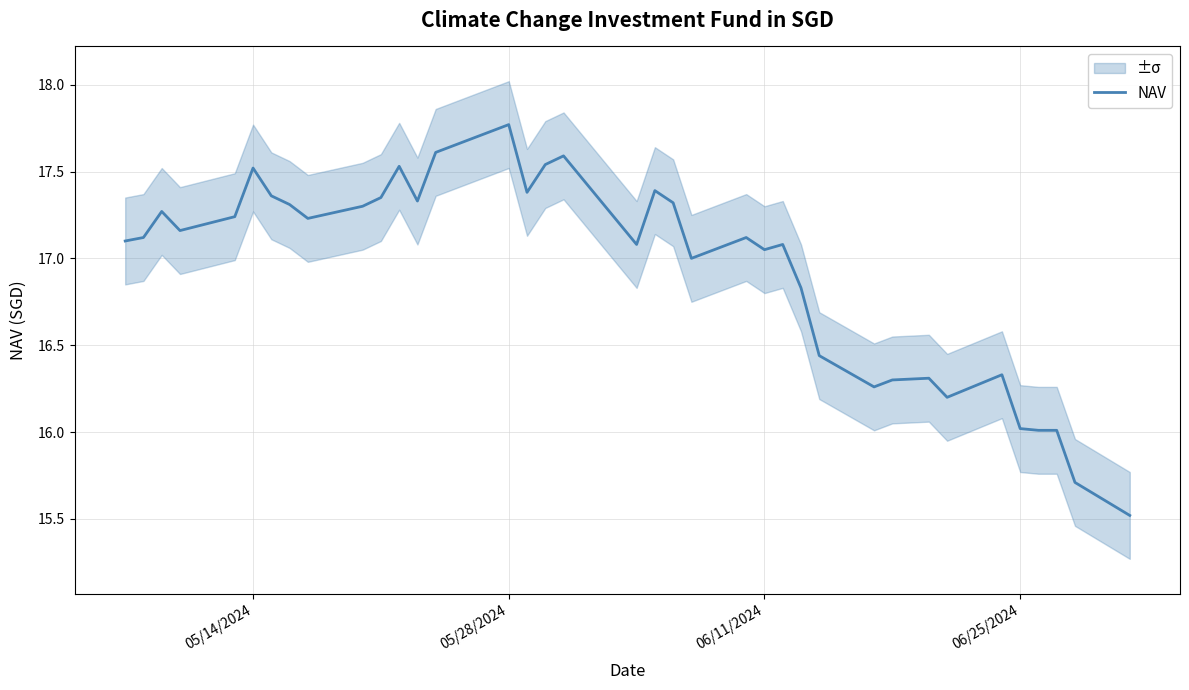

What is the lowest value of the NAV series?

15.5